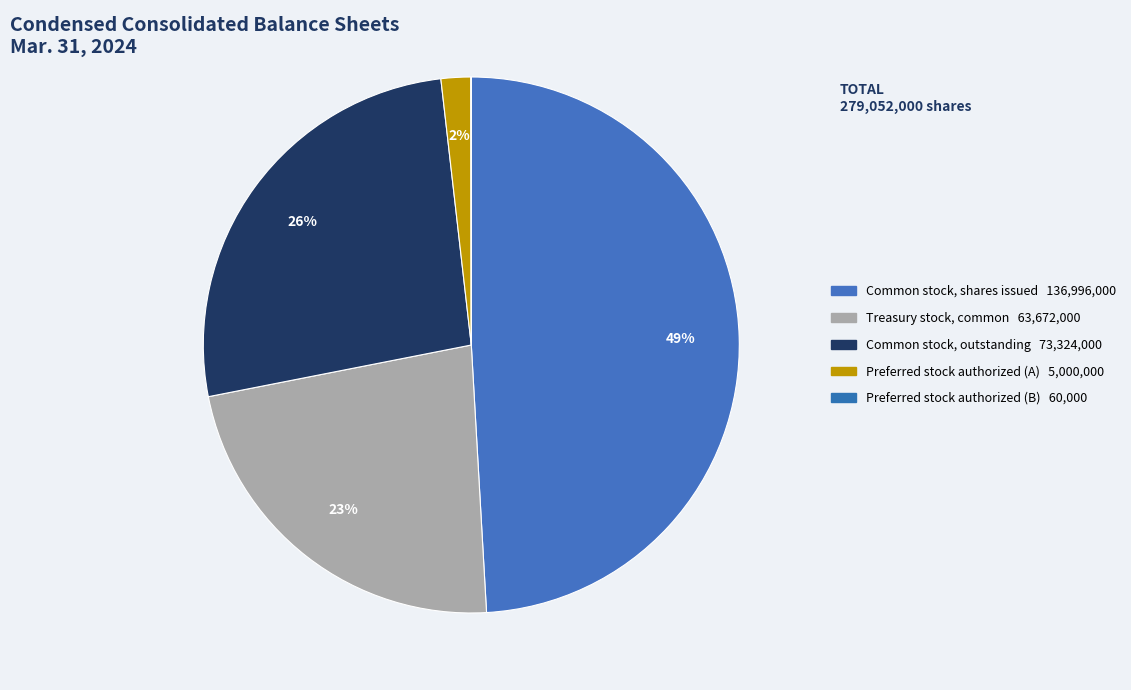

Count the number of slices in the pie.

5